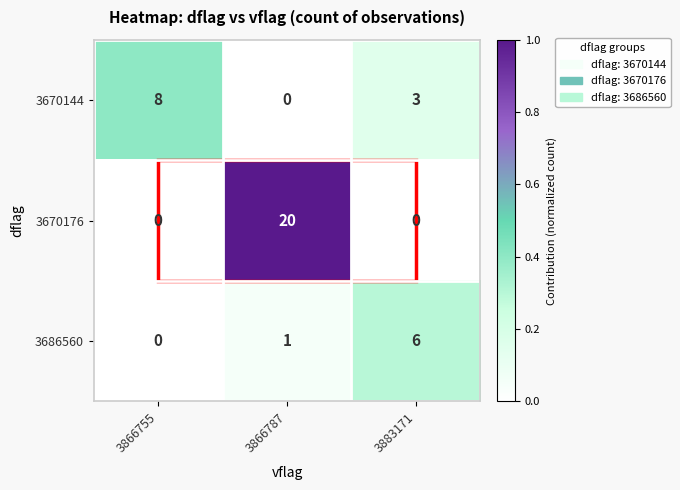

Count the number of categories in the chart.

3